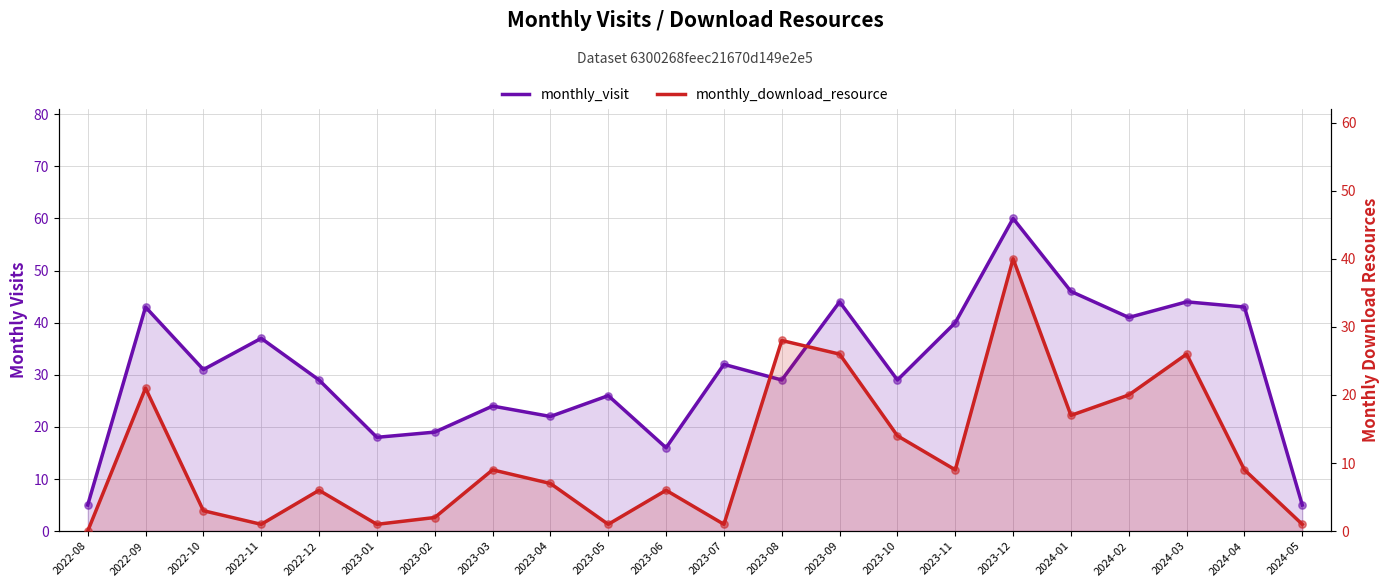

What are all the series names shown in the legend?

monthly_visit, monthly_download_resource